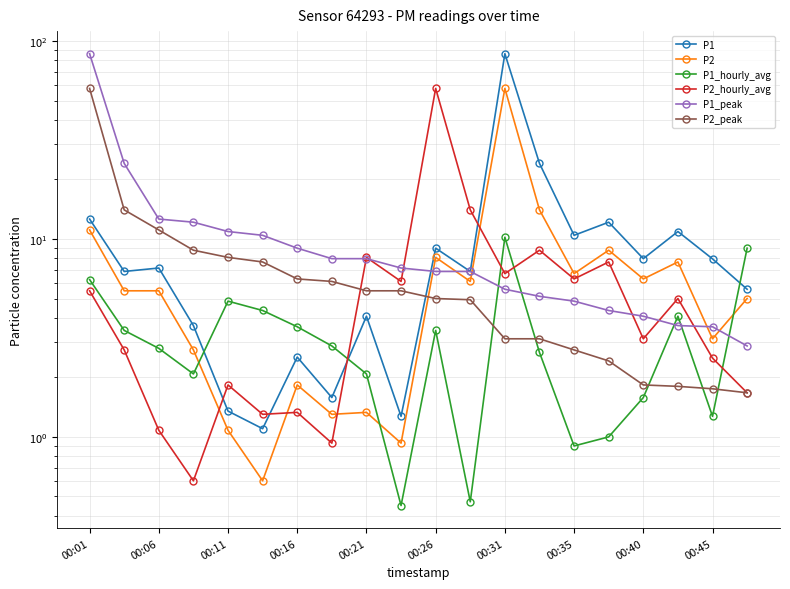

Is it true that P2_peak equals 15.4 at 00:16?

False